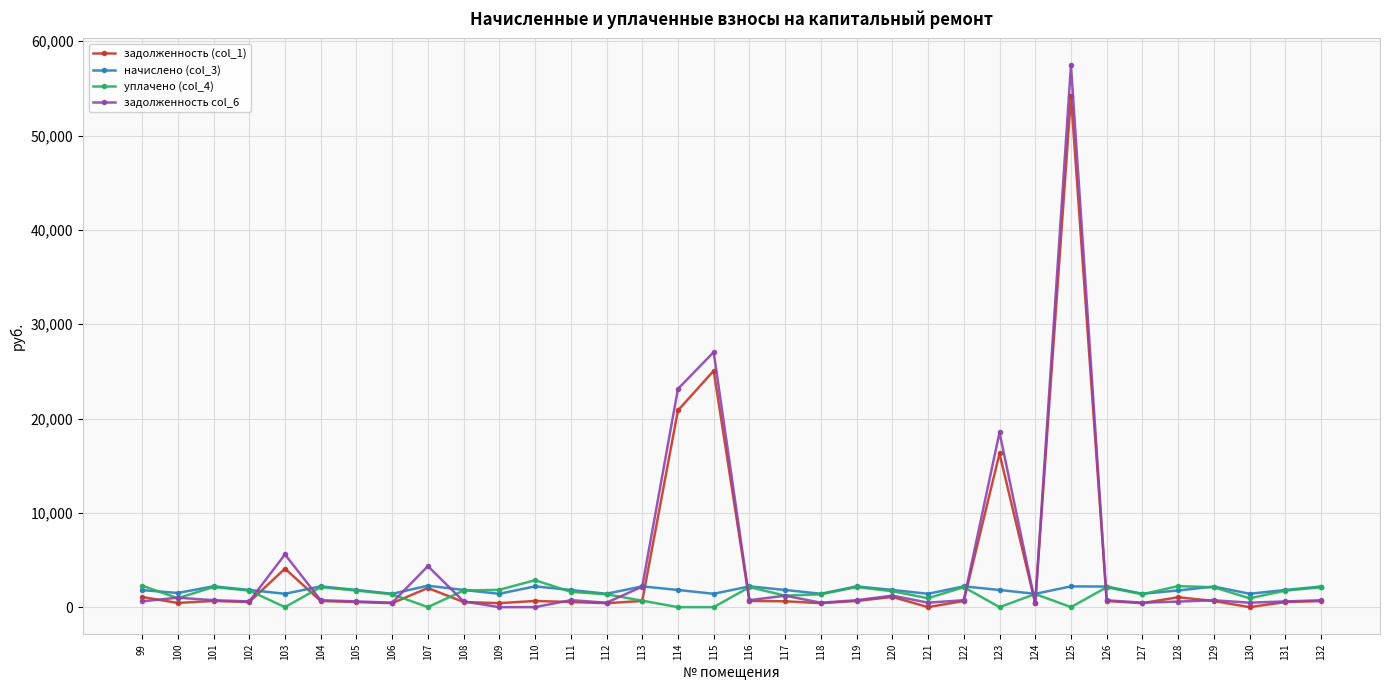

What is the value of the уплачено (col_4) point at the 28th from the left?

2104.9